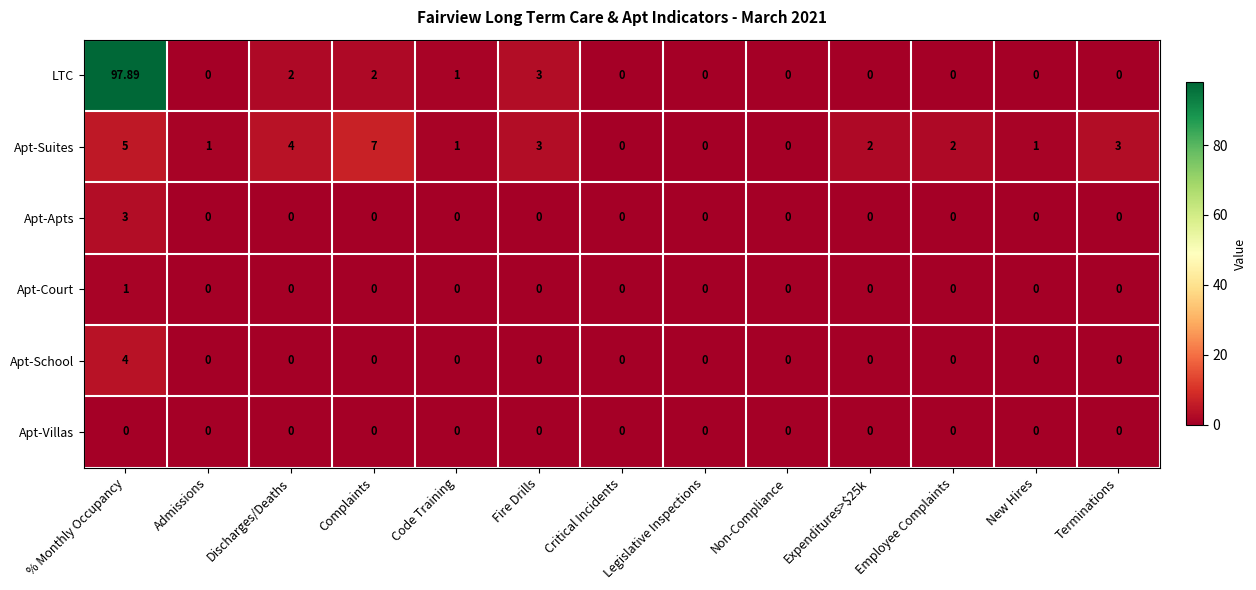

List the series in order of their peak value, lowest first.

Apt-Villas, Apt-Court, Apt-Apts, Apt-School, Apt-Suites, LTC